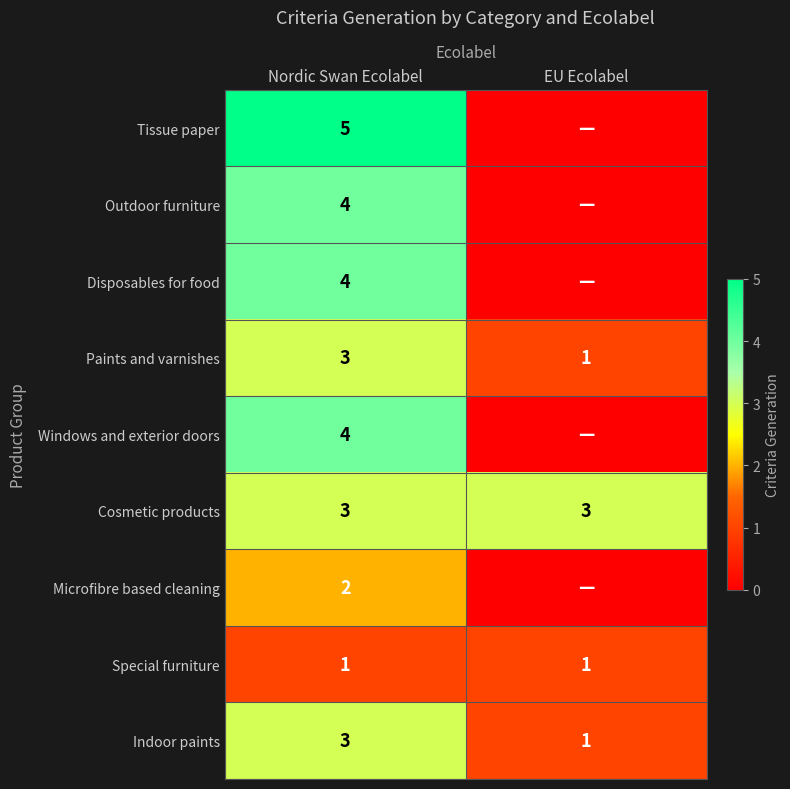

Is it true that Windows and exterior doors equals 4 at Nordic Swan Ecolabel?

True